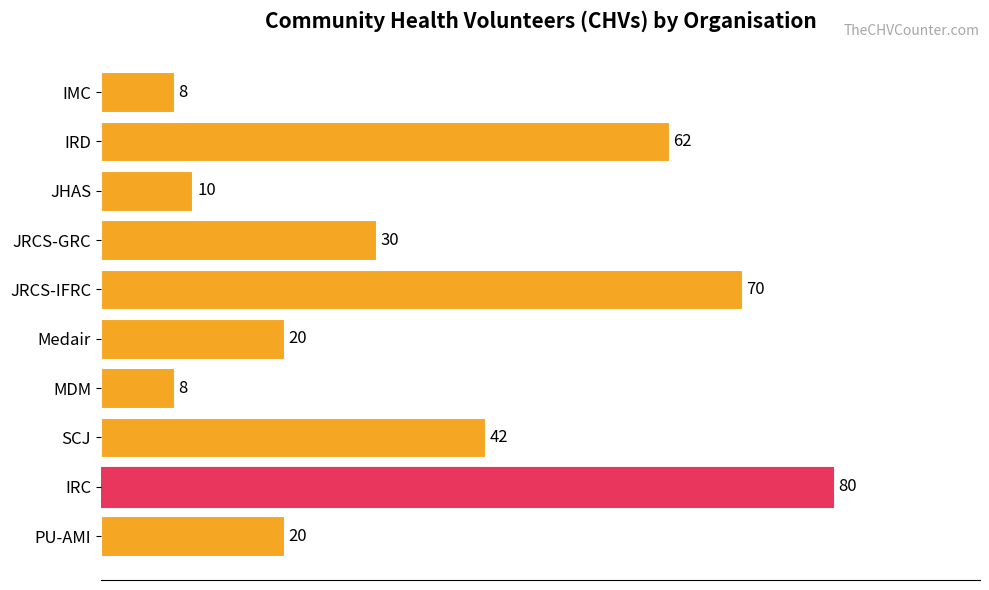

Which label corresponds to the largest value in the chart?

IRC